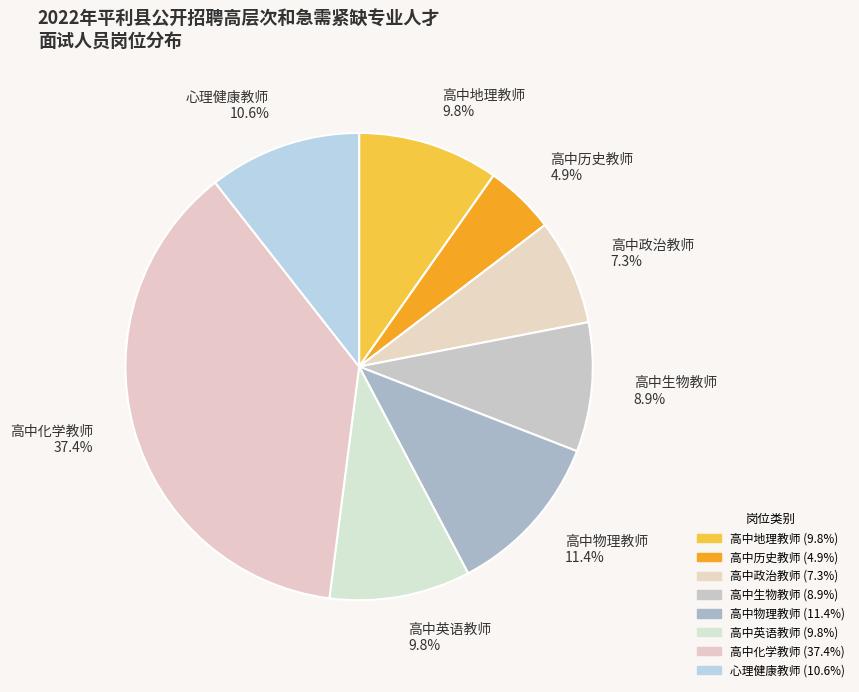

Do 心理健康教师 and 高中物理教师 together represent more than half of the pie?

No